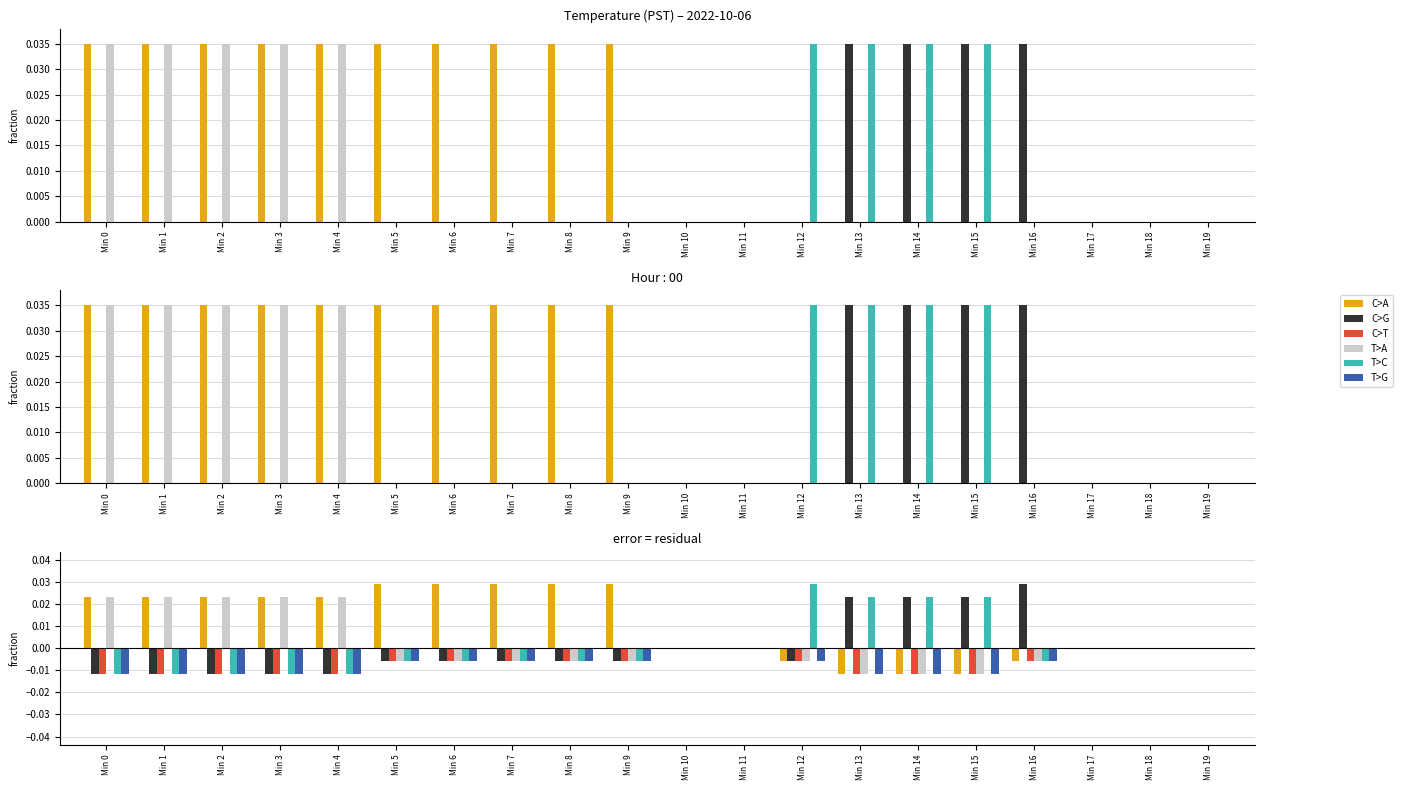

Which series has the largest total across all categories?

C>A